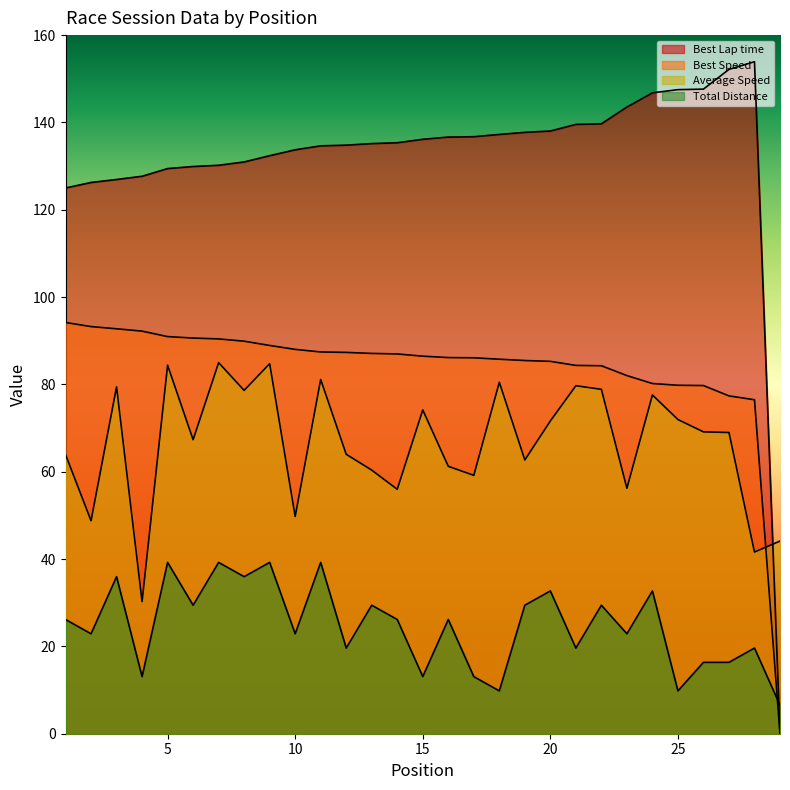

Which series has the largest range (max minus min)?

Best Lap time